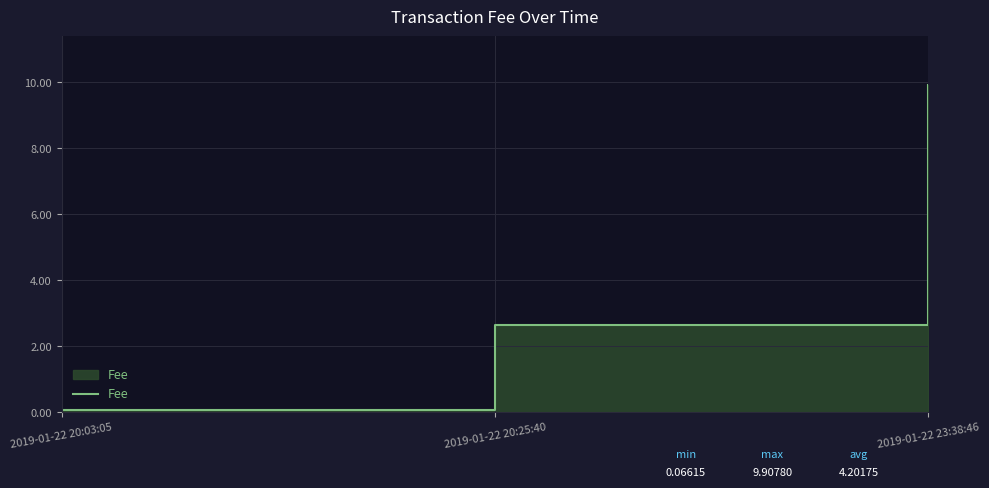

Reading left to right, what are all the values shown in this chart?

0.1	2.6	9.9